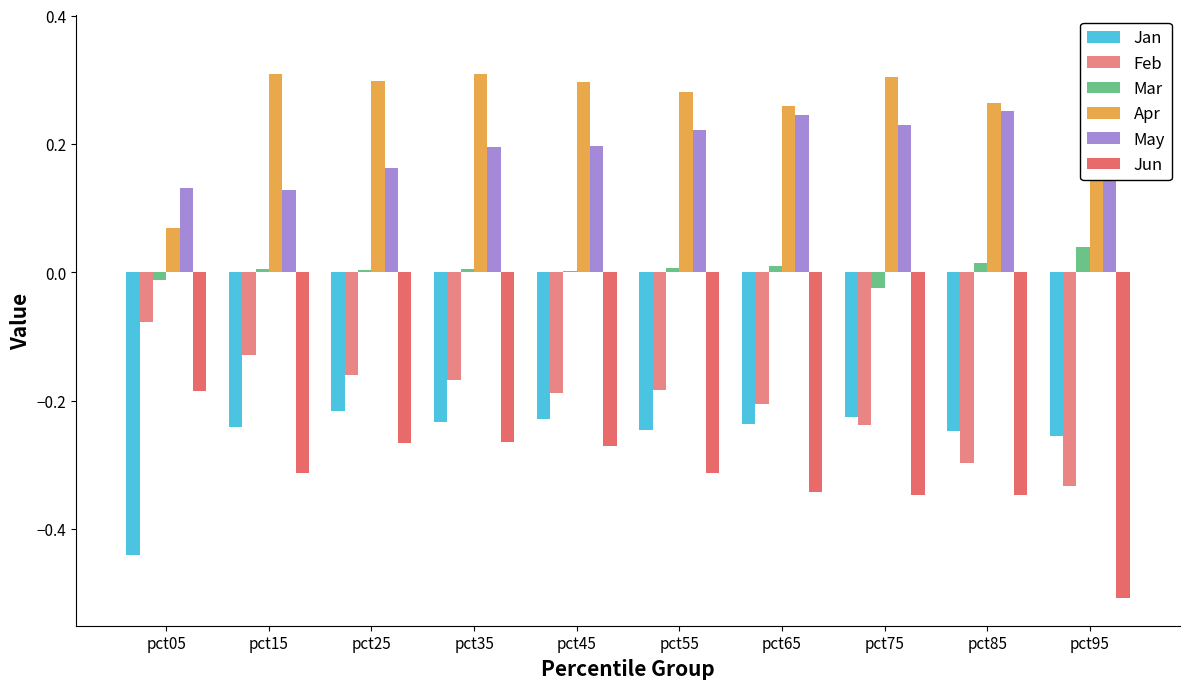

What is the total value across all series at pct25?

-0.2